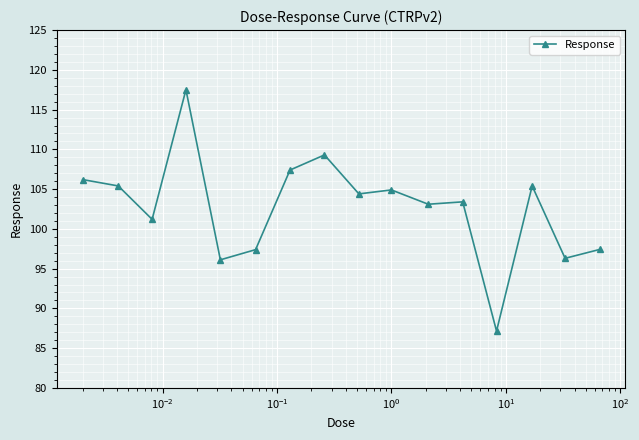

What is the maximum value shown in the chart?

117.5